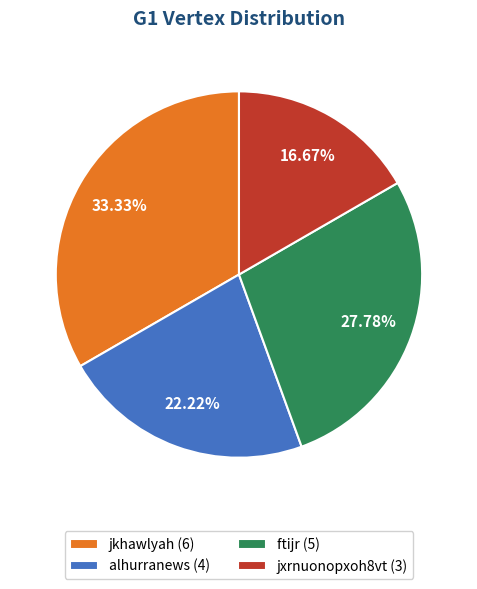

Is alhurranews the majority of the pie?

No